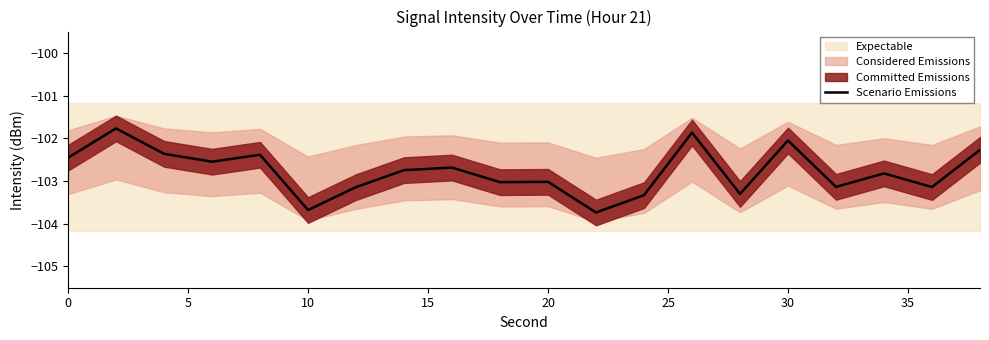

What is the minimum value for Scenario Emissions?

-103.7